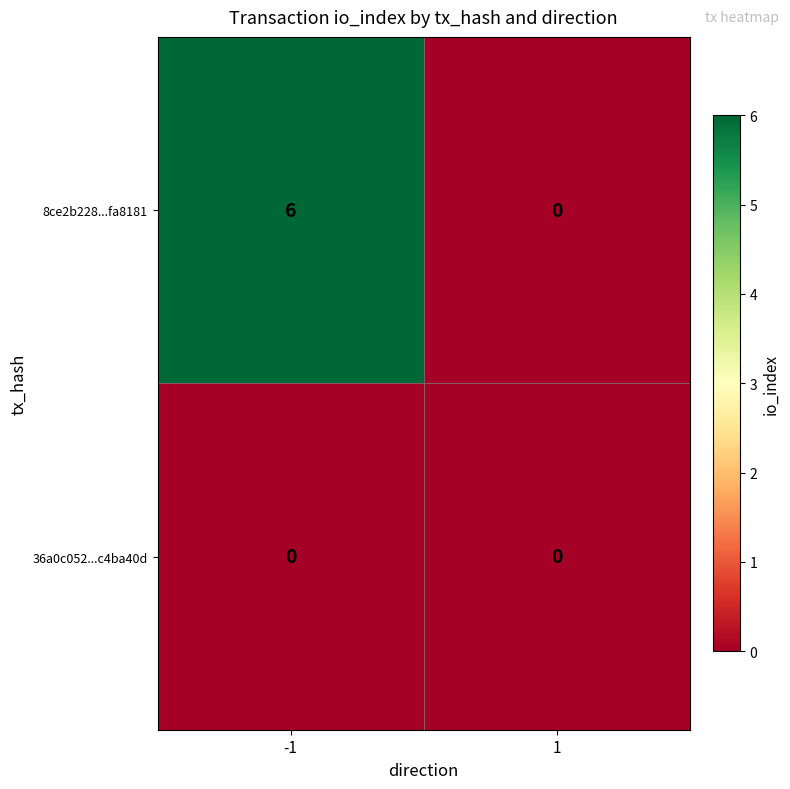

Which series has the largest range (max minus min)?

8ce2b228...fa8181